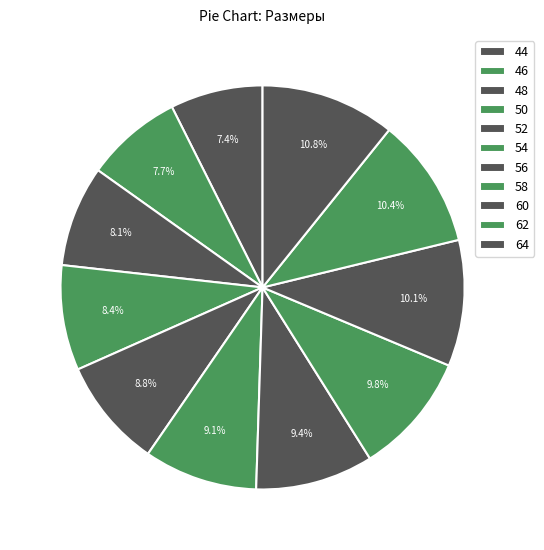

To the nearest percent, what percentage of the pie is 48?

8%